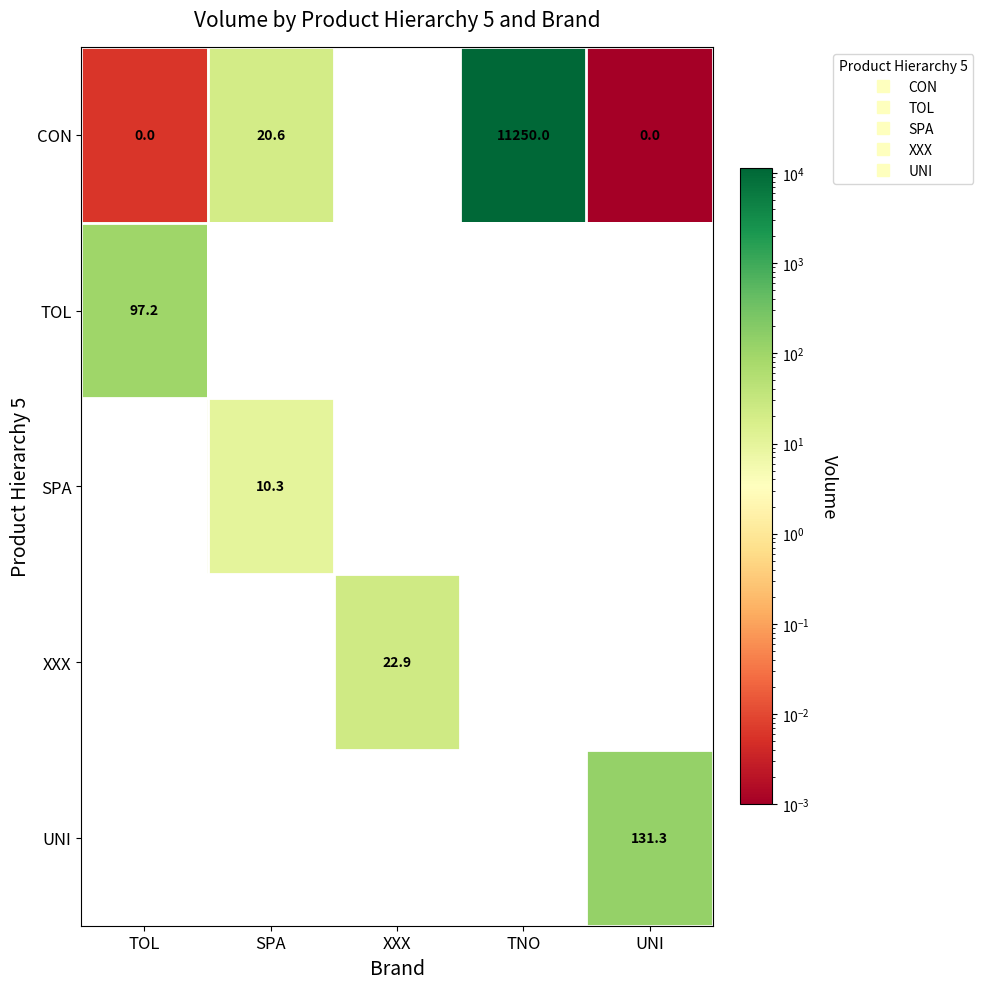

Rank the series by their maximum value, from highest to lowest.

CON, UNI, TOL, XXX, SPA